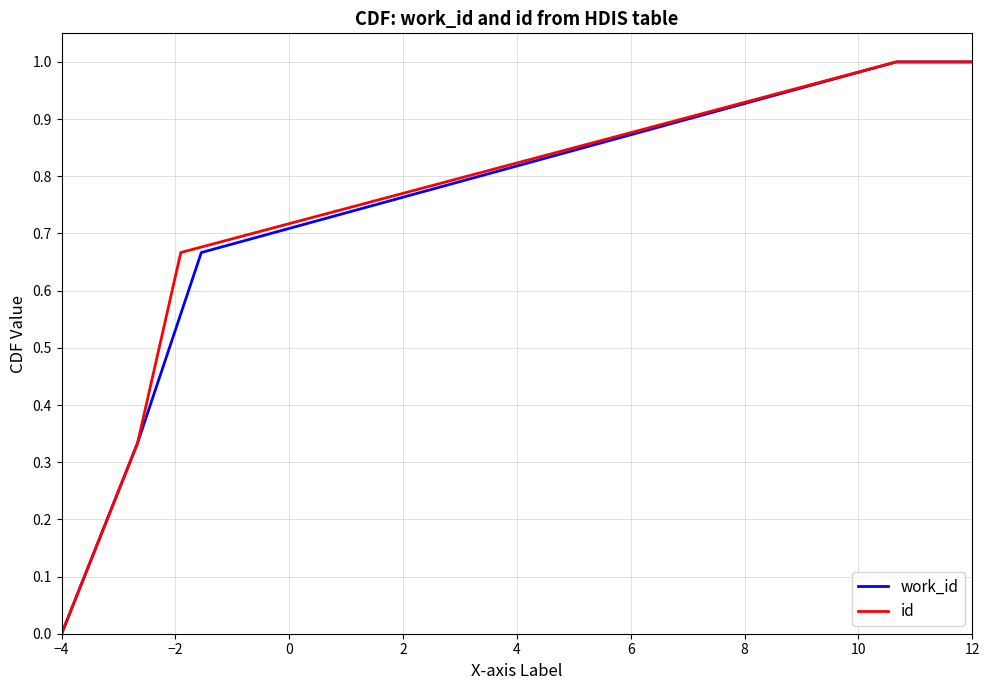

How many positive values does the work_id series have?

4